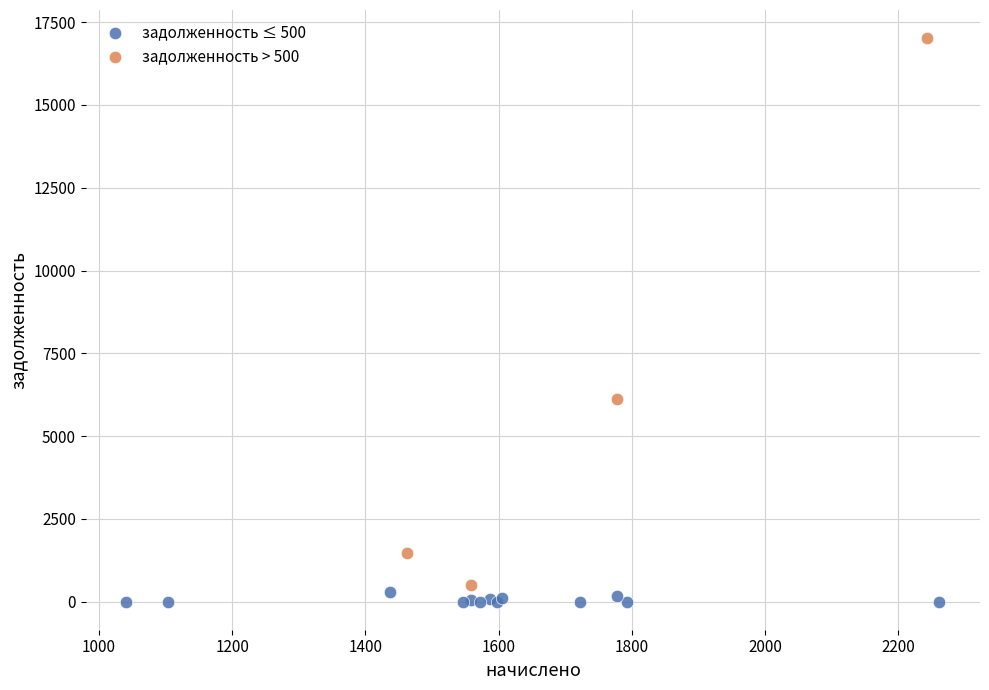

Which series has the largest Y range (max minus min)?

задолженность > 500